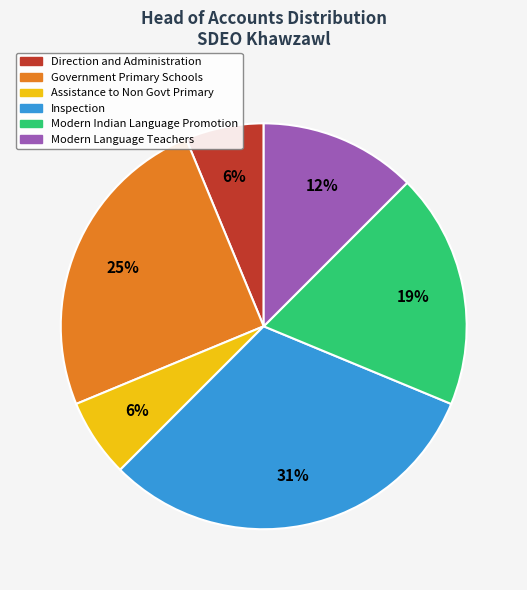

Does any single category account for the majority?

No